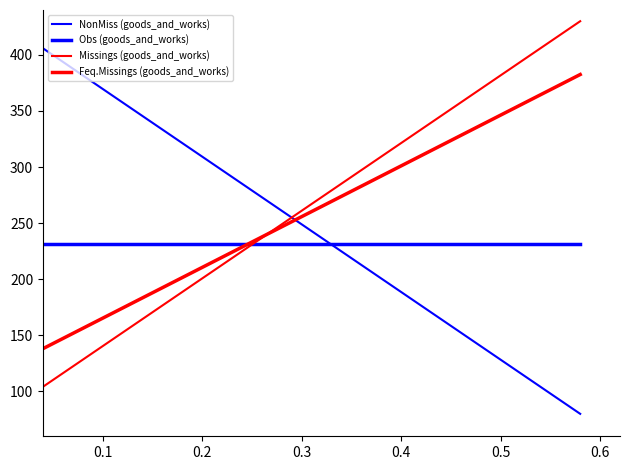

Which series has the largest range (max minus min)?

NonMiss (goods_and_works)